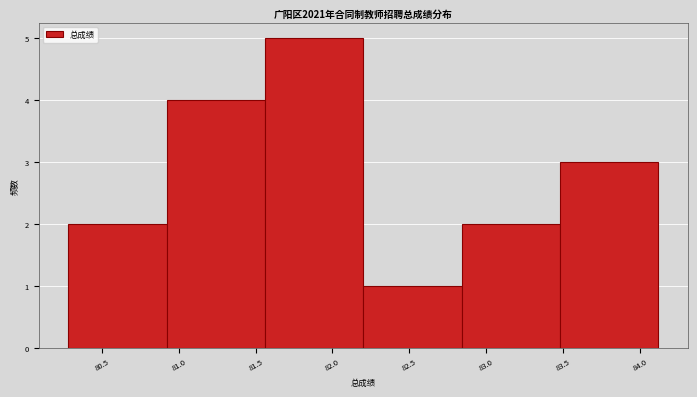

Reading left to right, transcribe this chart: for each bar, give the range it covers on the x-axis and its height. Neither the bar edges nor the heights are printed on the chart, so give them approximately, as read against the axes.

80.28 to 80.92: 2
80.92 to 81.56: 4
81.56 to 82.20: 5
82.20 to 82.84: 1
82.84 to 83.48: 2
83.48 to 84.12: 3